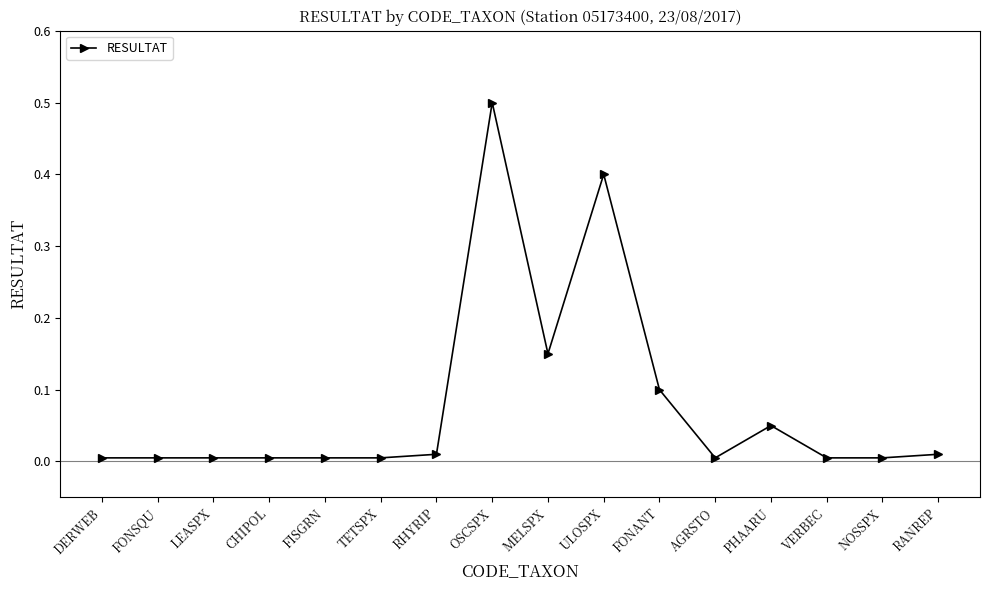

What is the difference between the maximum and minimum values?

0.5